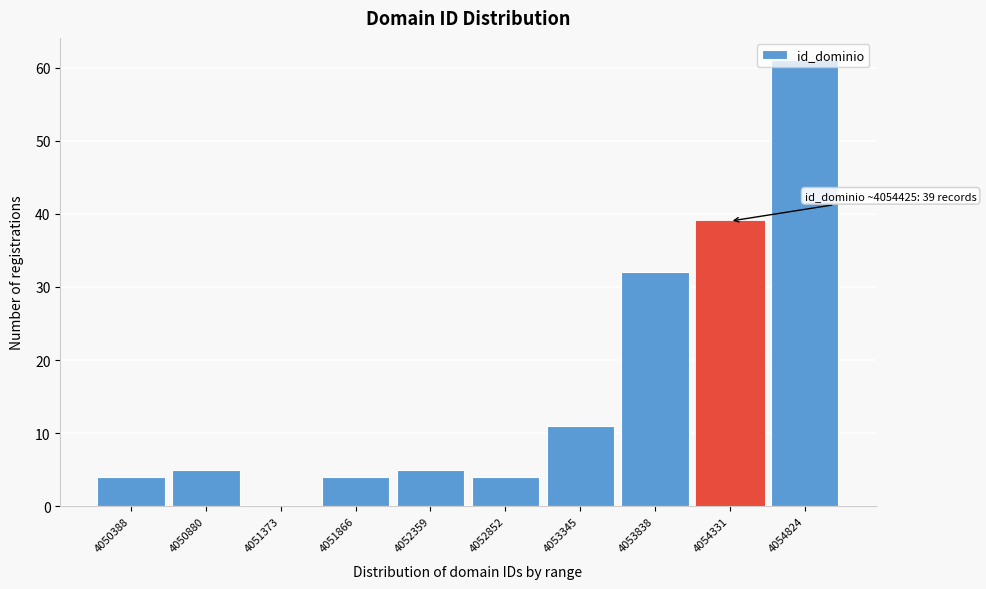

What is the greatest value displayed?

61